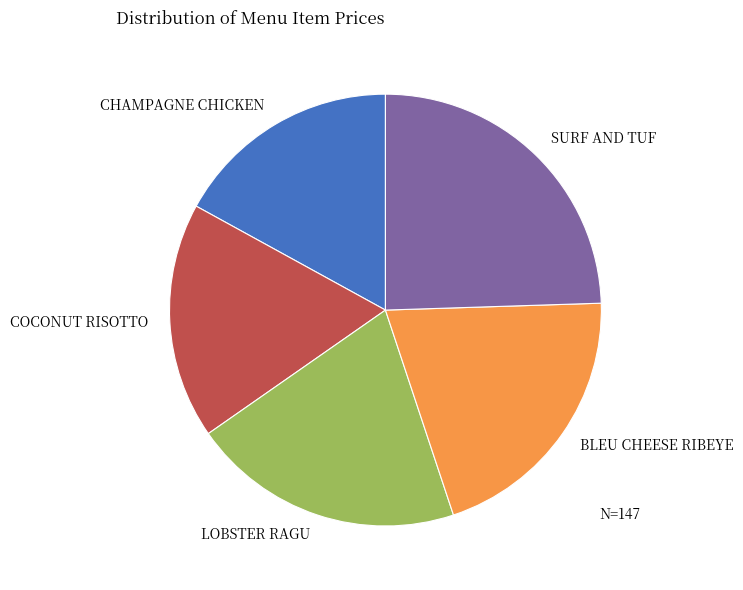

What is the smallest slice in the pie chart?

CHAMPAGNE CHICKEN